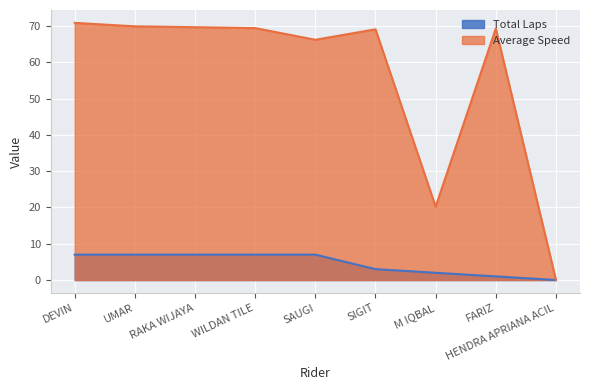

True or false: Total Laps has more than 2 interior local peaks.

False